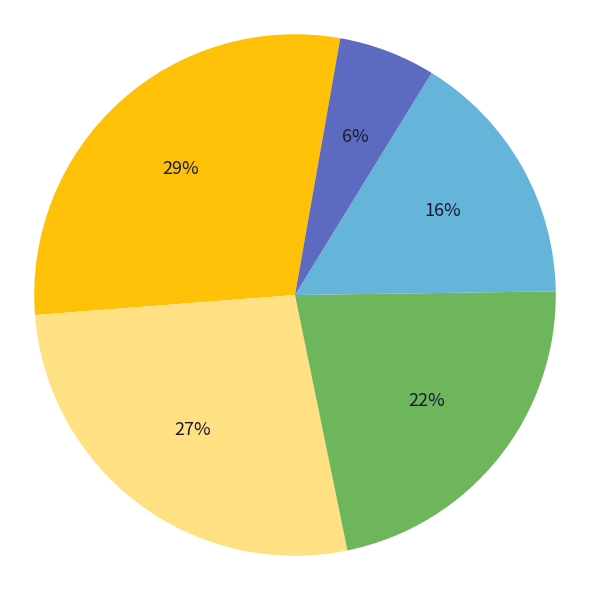

Does any single category account for the majority?

No